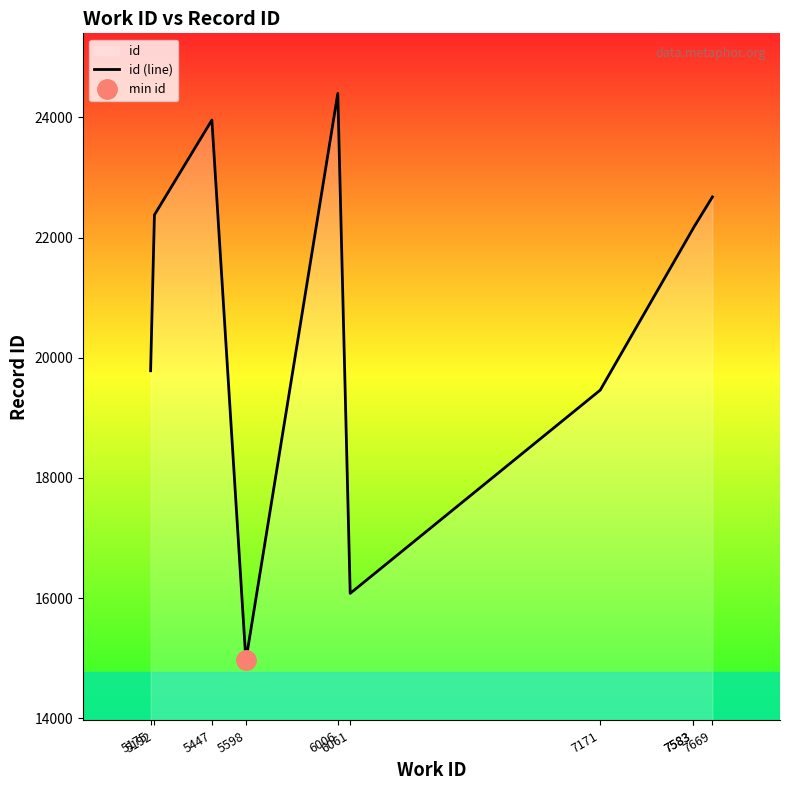

Where does the data first go above 22152?

5192